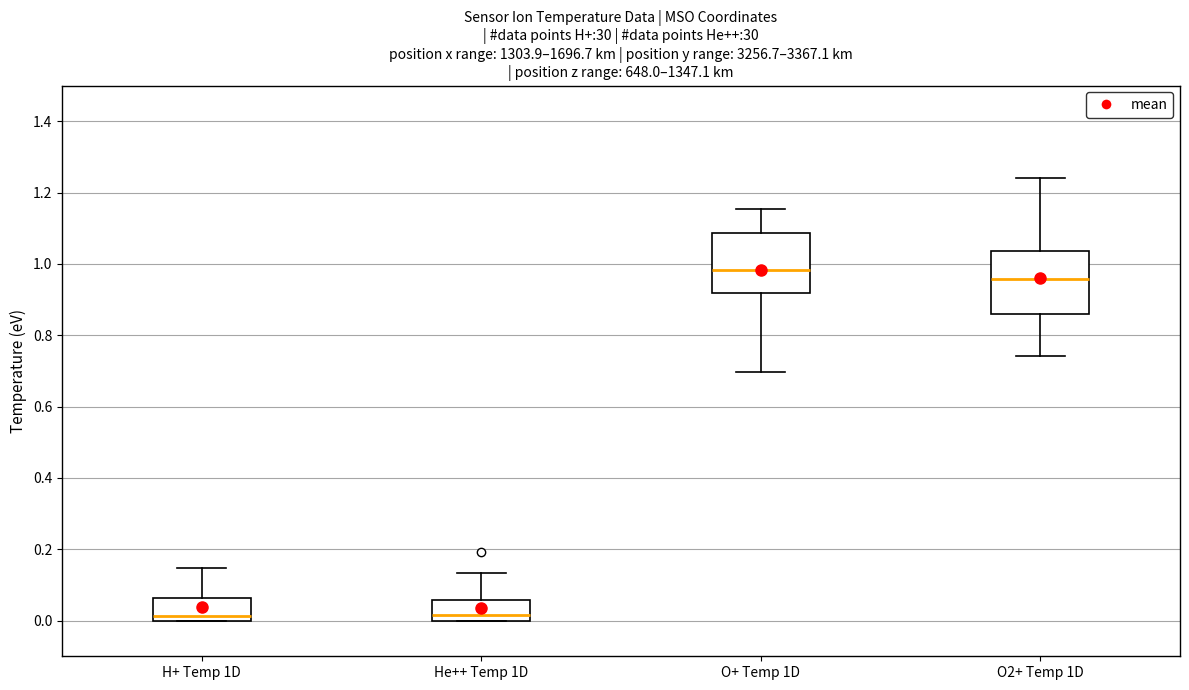

Reading left to right, transcribe this box plot: for each box, give where its median line is, the range the box spans, and where its two whiskers end, as read against the y-axis. The values are not printed on the chart, so give them approximately, as read against the axis.

H+ Temp 1D: median 0.02, box 0.00 to 0.06, whiskers 0.00 to 0.14
He++ Temp 1D: median 0.02, box 0.00 to 0.06, whiskers 0.00 to 0.14
O+ Temp 1D: median 0.98, box 0.92 to 1.08, whiskers 0.70 to 1.16
O2+ Temp 1D: median 0.96, box 0.86 to 1.04, whiskers 0.74 to 1.24